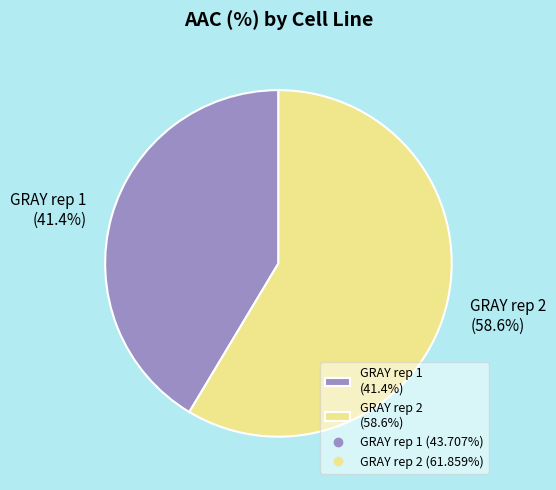

What is the total percentage of GRAY rep 1 and GRAY rep 2?

100.0%